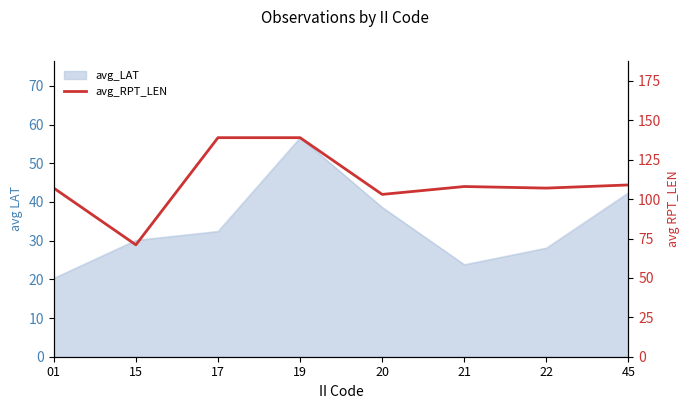

Does the chart display data point markers on the line(s)?

No